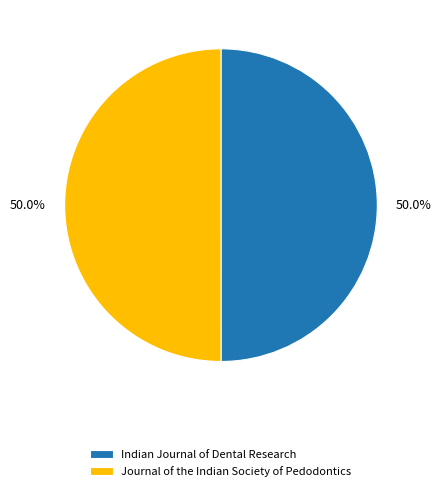

To the nearest percent, what portion does Indian Journal of Dental Research represent?

50%